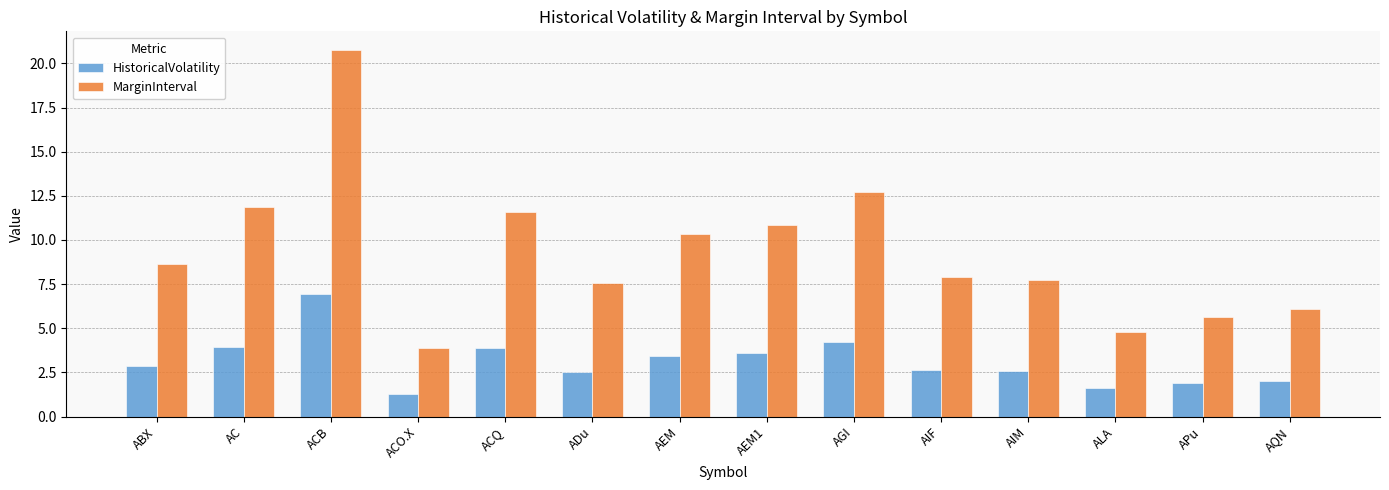

The value of MarginInterval at AEM1 is 17.7. True or false?

False